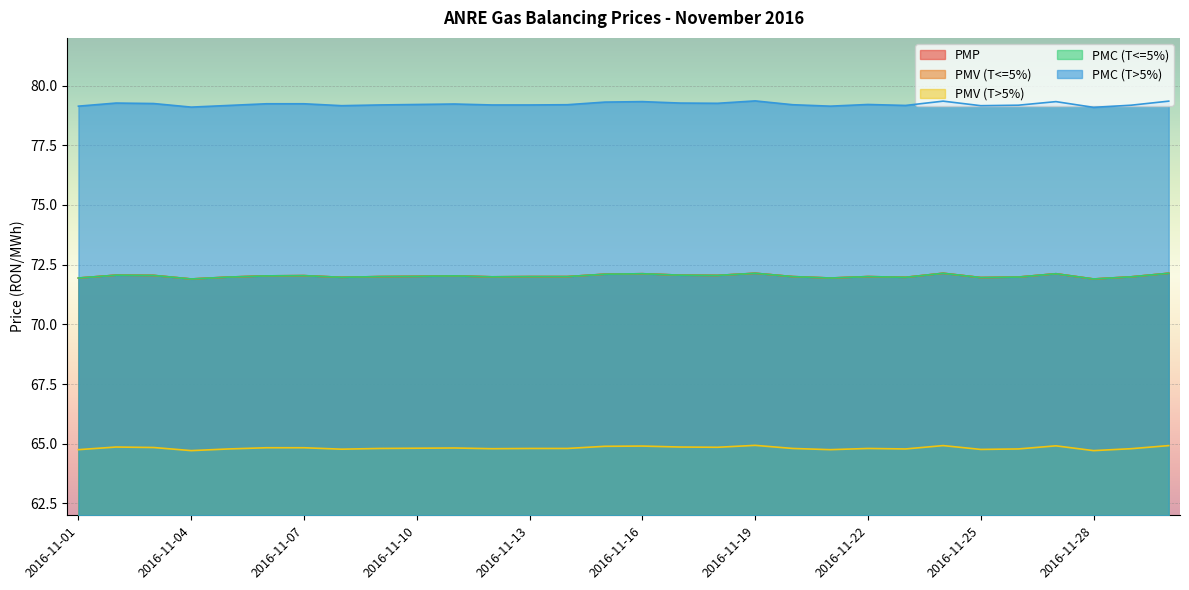

Reading left to right, transcribe all the data shown in this chart.

PMP: 71.9	72.1	72.0	71.9	72.0	72.0	72.0	72.0	72.0	72.0	72.0	72.0	72.0	72.0	72.1	72.1	72.1	72.0	72.1	72.0	71.9	72.0	72.0	72.1	72.0	72.0	72.1	71.9	72.0	72.1
PMV (T<=5%): 71.9	72.1	72.0	71.9	72.0	72.0	72.0	72.0	72.0	72.0	72.0	72.0	72.0	72.0	72.1	72.1	72.1	72.0	72.1	72.0	71.9	72.0	72.0	72.1	72.0	72.0	72.1	71.9	72.0	72.1
PMV (T>5%): 64.8	64.9	64.8	64.7	64.8	64.8	64.8	64.8	64.8	64.8	64.8	64.8	64.8	64.8	64.9	64.9	64.9	64.8	64.9	64.8	64.8	64.8	64.8	64.9	64.8	64.8	64.9	64.7	64.8	64.9
PMC (T<=5%): 71.9	72.1	72.0	71.9	72.0	72.0	72.0	72.0	72.0	72.0	72.0	72.0	72.0	72.0	72.1	72.1	72.1	72.0	72.1	72.0	71.9	72.0	72.0	72.1	72.0	72.0	72.1	71.9	72.0	72.1
PMC (T>5%): 79.1	79.3	79.2	79.1	79.2	79.2	79.2	79.2	79.2	79.2	79.2	79.2	79.2	79.2	79.3	79.3	79.3	79.3	79.4	79.2	79.1	79.2	79.2	79.3	79.2	79.2	79.3	79.1	79.2	79.3